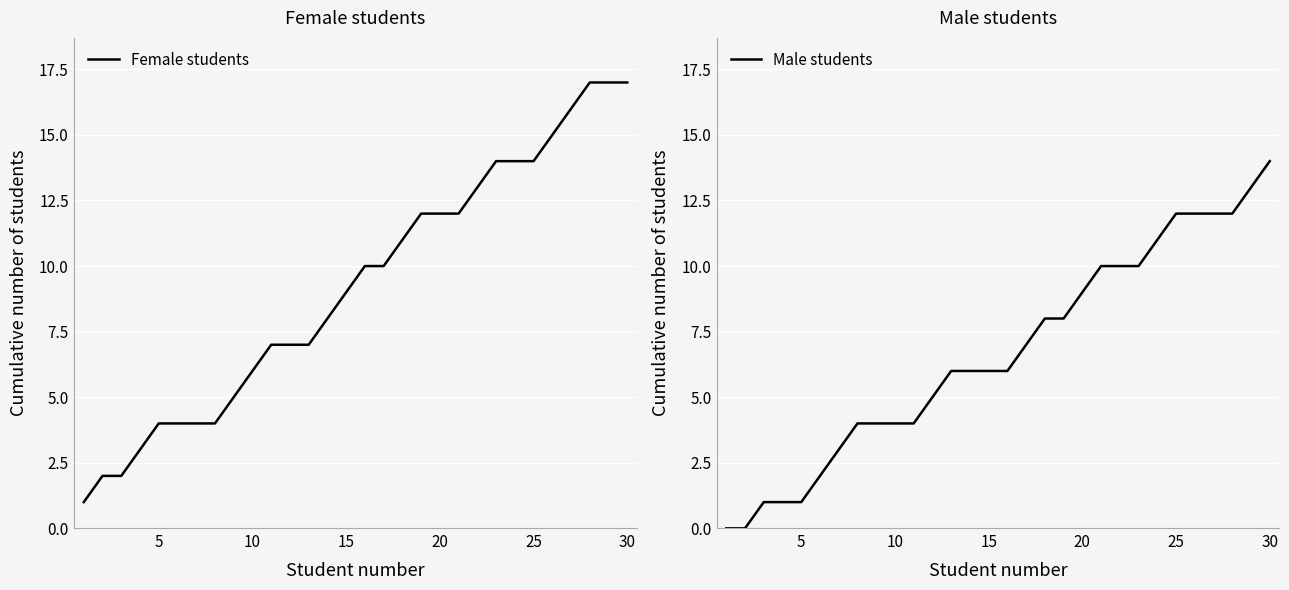

Which category has the highest value in the Male students series?

30